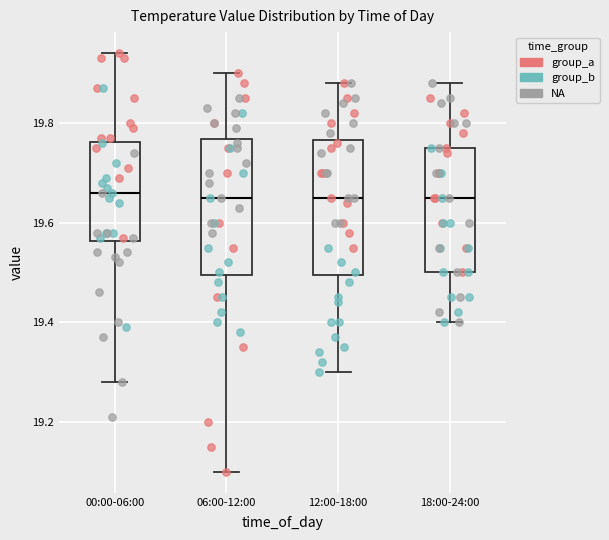

Where is the upper edge of the box for 18:00-24:00 on the y-axis? The values are not printed on the chart, so give them approximately, as read against the axis.

19.76